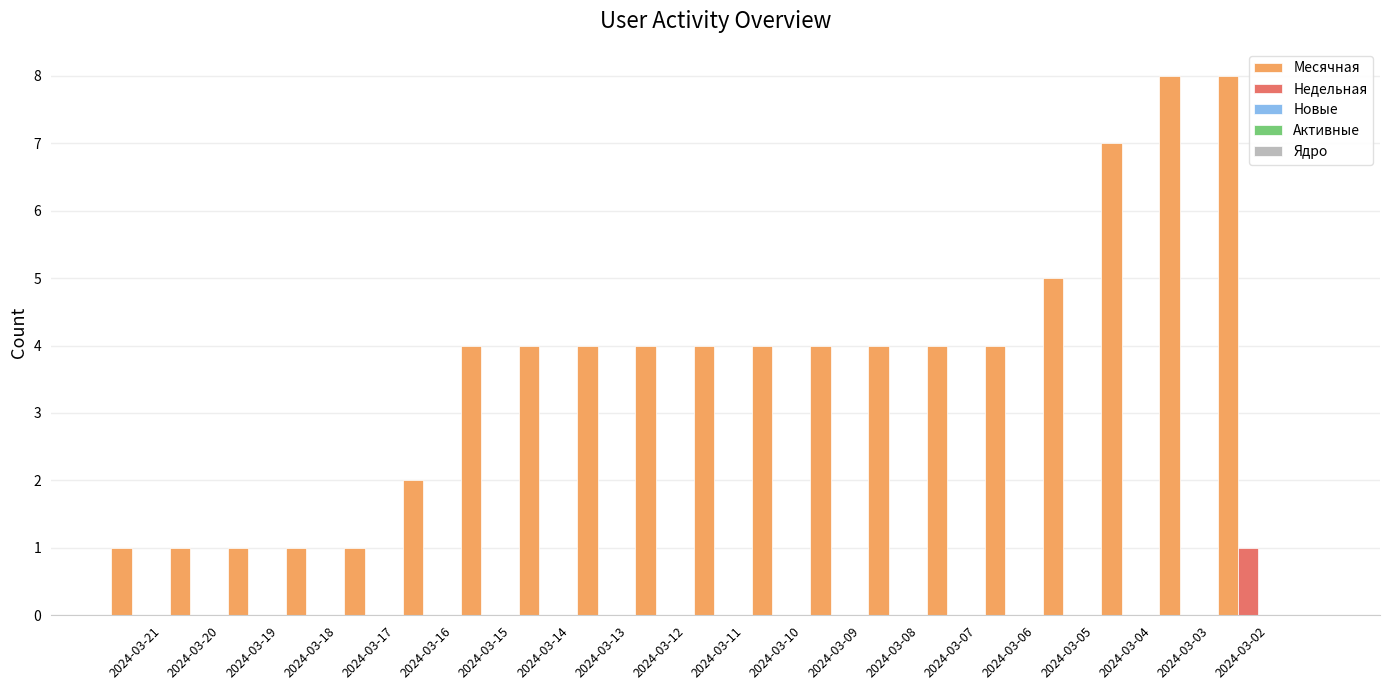

Which series has the largest total across all categories?

Месячная